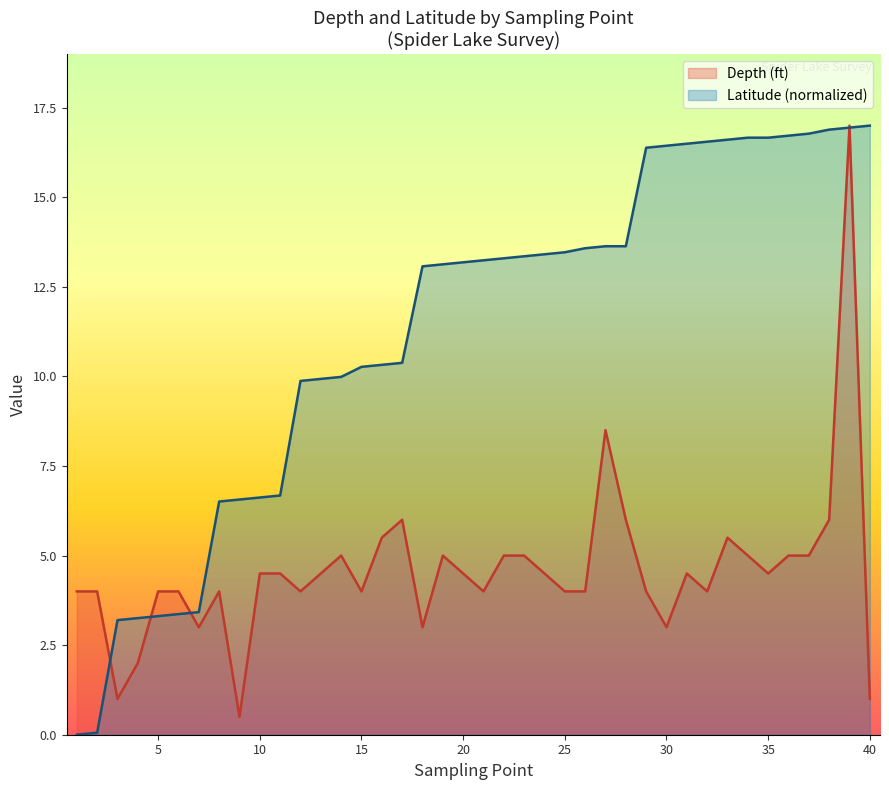

What are all the series names shown in the legend?

Depth (ft), Latitude (normalized)